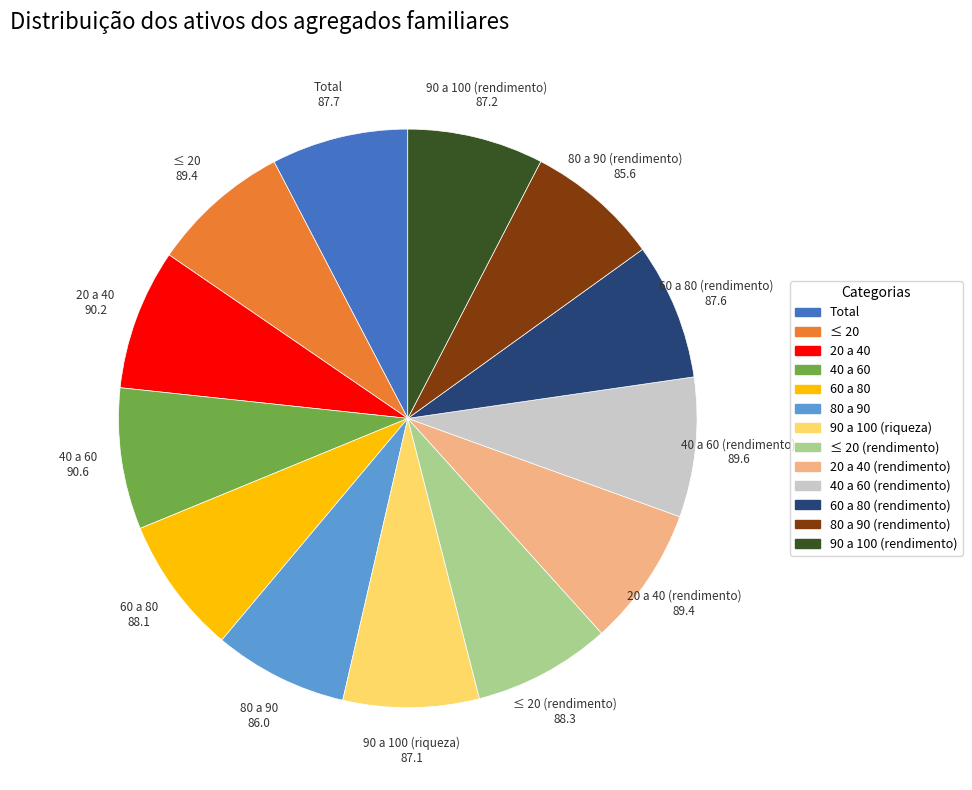

Is there a majority slice in this chart?

No